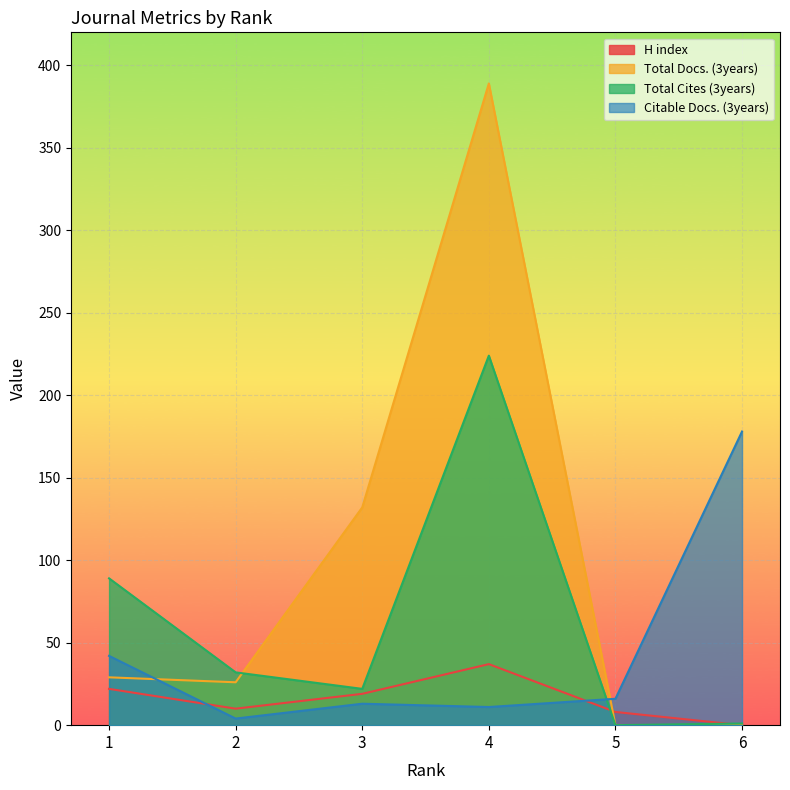

Rank the series by their maximum value, from highest to lowest.

Total Docs. (3years), Total Cites (3years), Citable Docs. (3years), H index